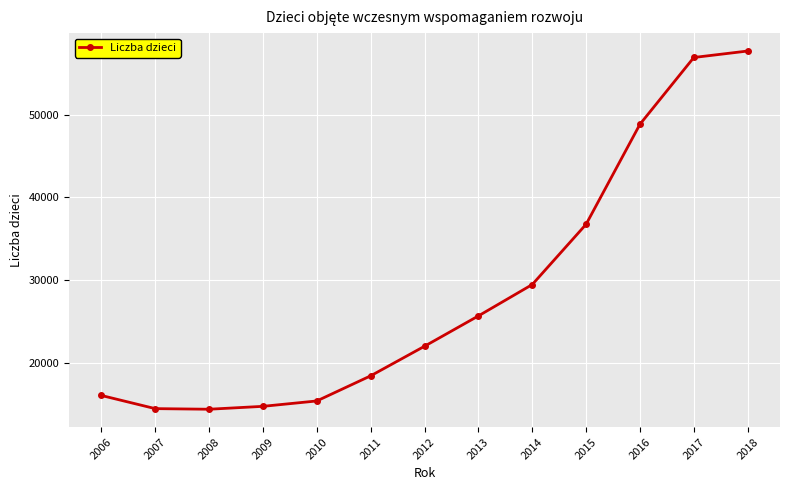

True or false: the data has more than 1 interior local peaks.

False